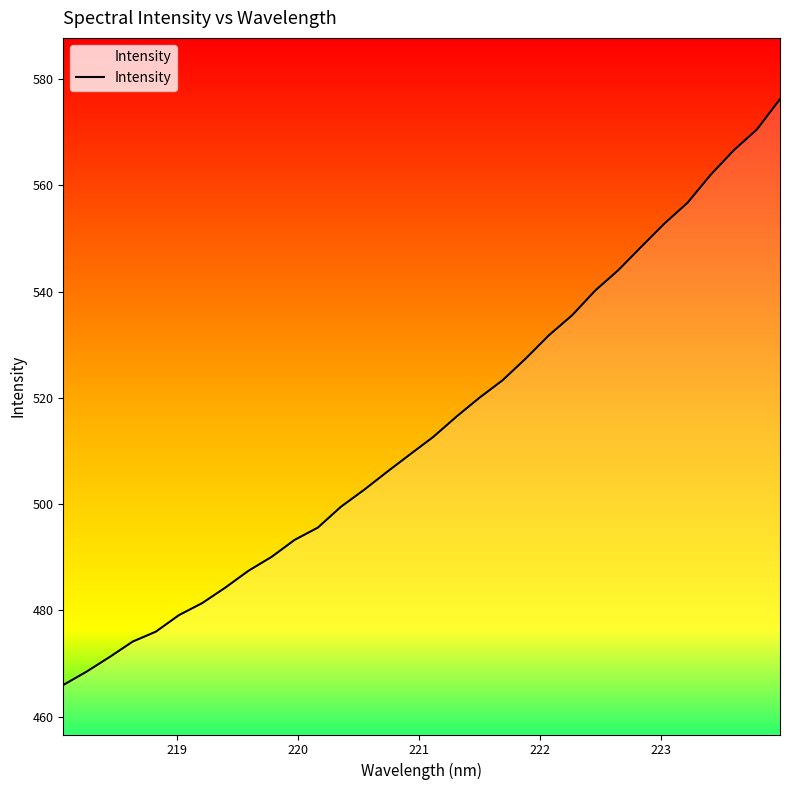

What is the greatest value displayed?

576.2